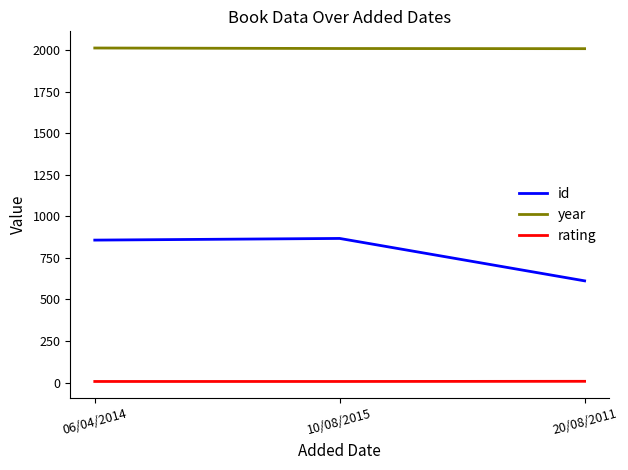

Where is id nearest to the value 739?

06/04/2014